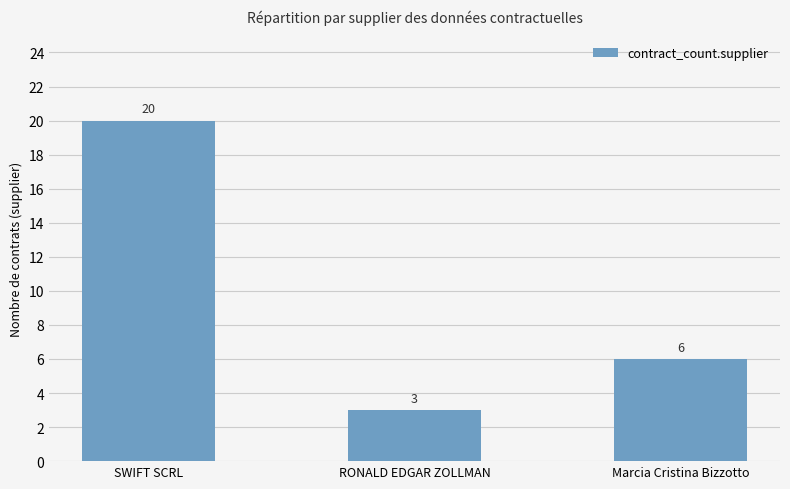

Count the number of data series in this chart.

1